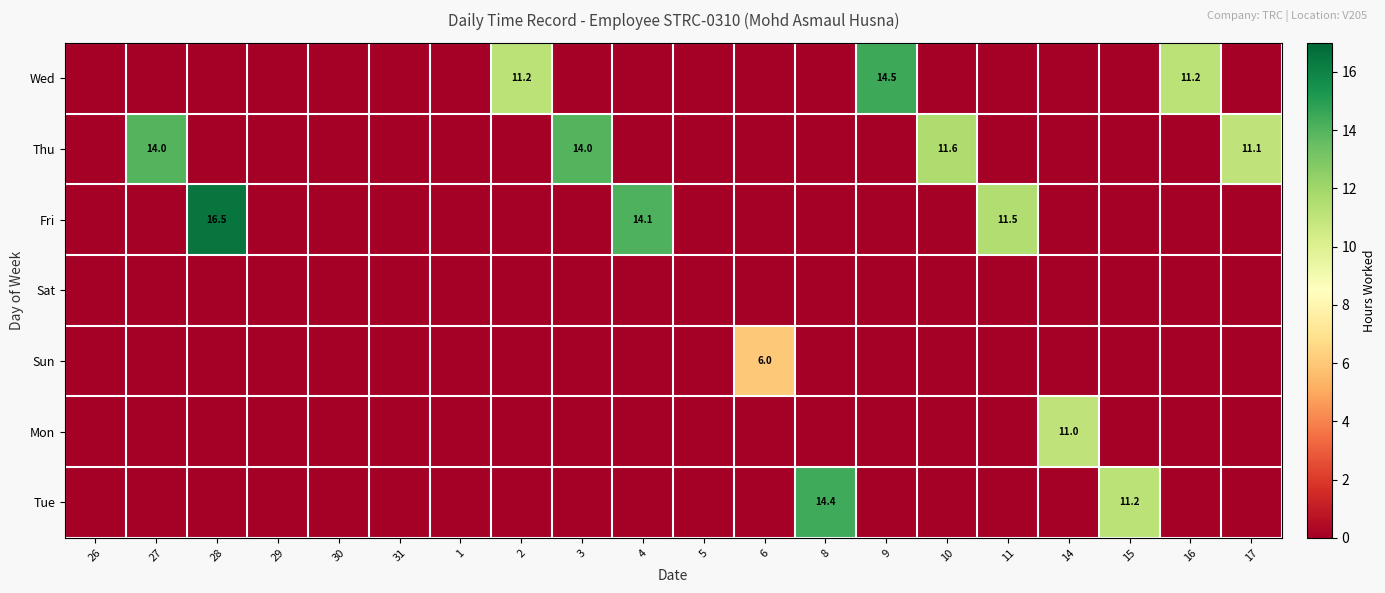

True or false: Thu has a value of 0.0 at 9.

True